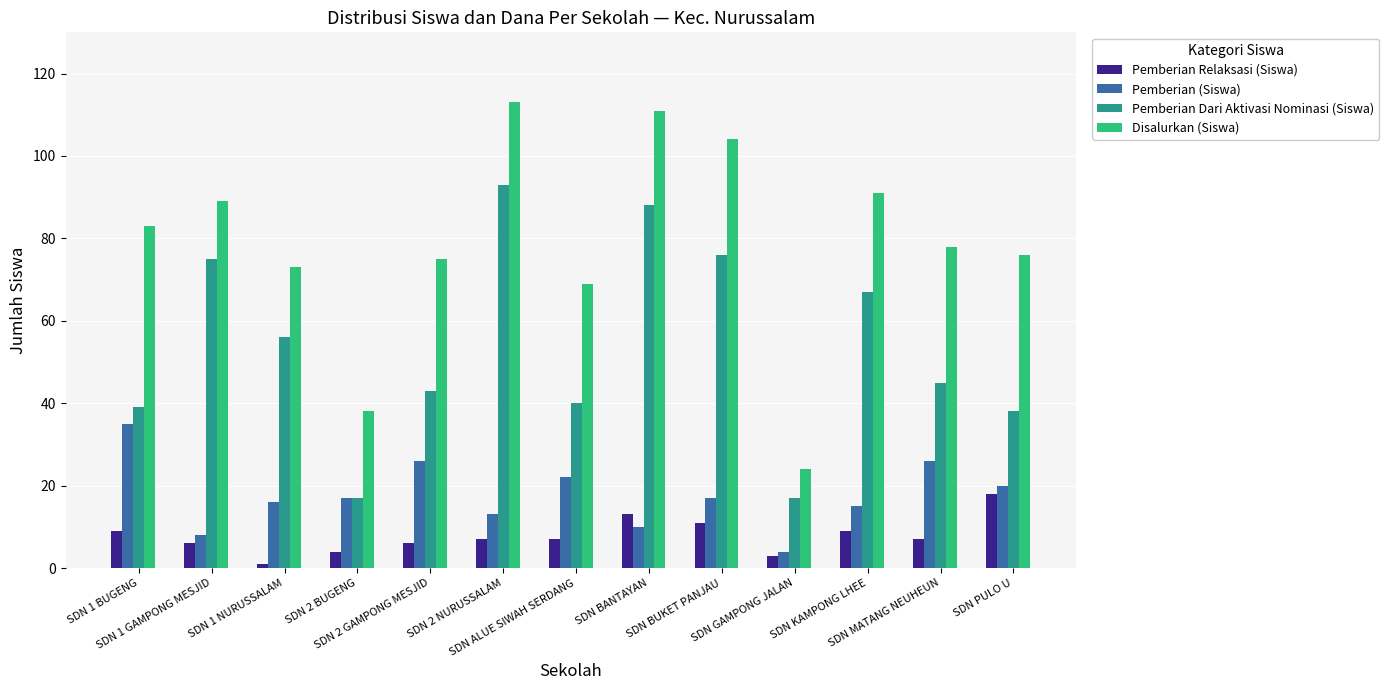

Count the number of categories in the chart.

13